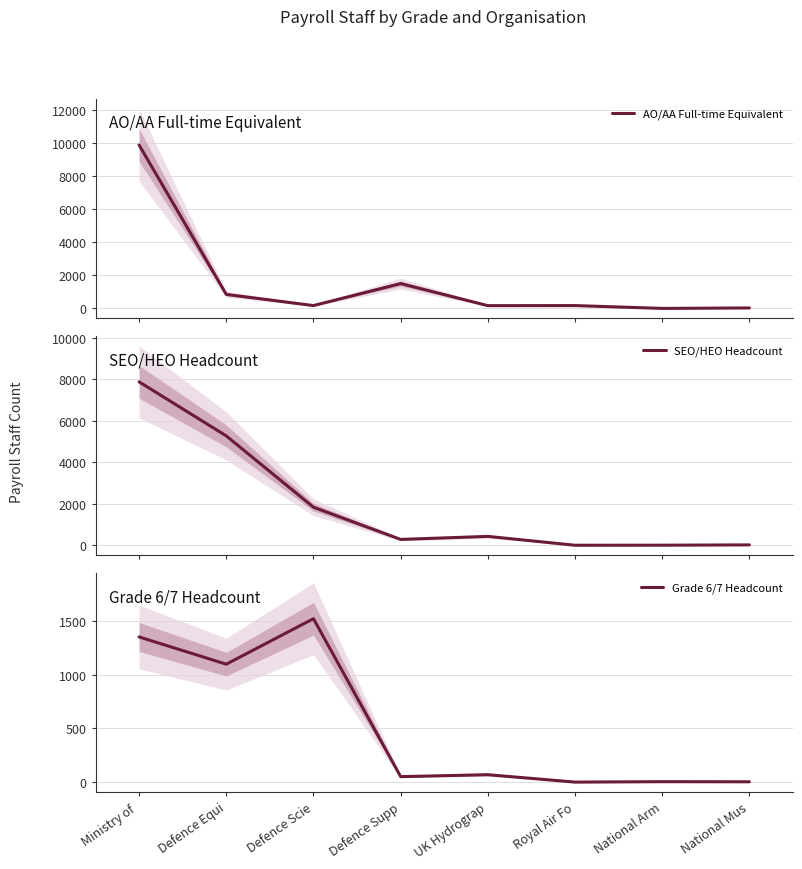

Reading left to right, extract all data points from this chart.

AO/AA Full-time Equivalent: 9902	849	172	1506	167	171	0	28
SEO/HEO Headcount: 7873	5269	1832	281	427	0	3	18
Grade 6/7 Headcount: 1353	1099	1523	51	69	0	4	3